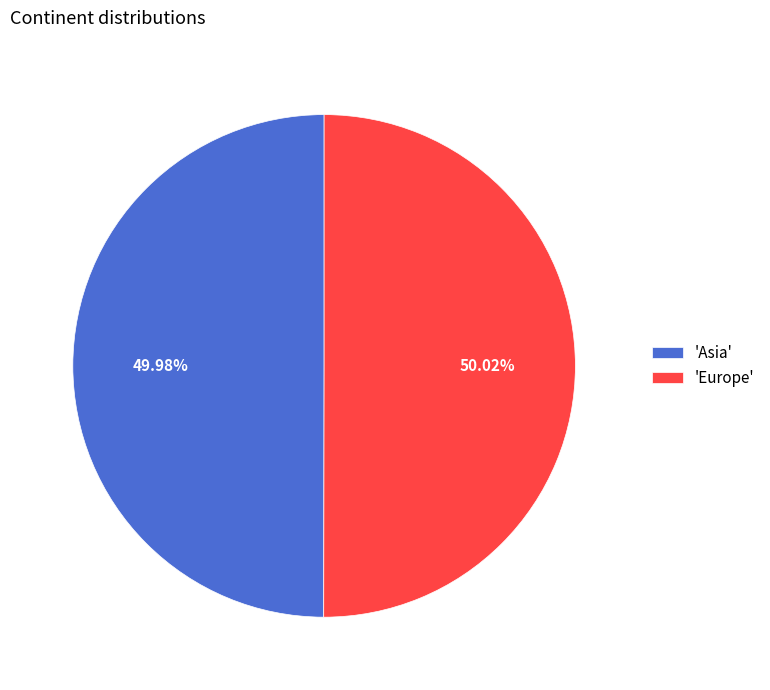

Do 'Asia' and 'Europe' together represent more than half of the pie?

Yes